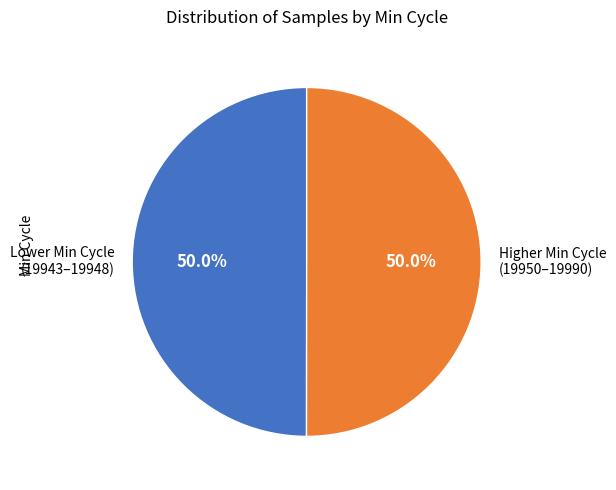

How much of the chart is everything except Higher Min Cycle (19950–19990)?

50.0%